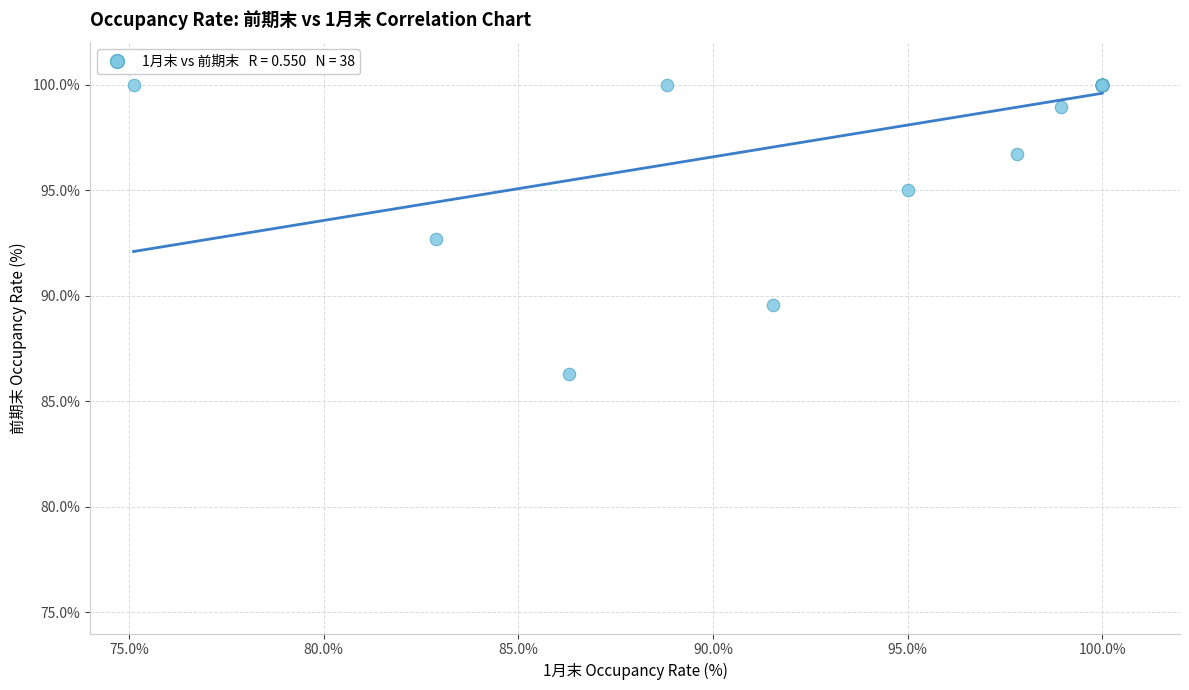

What Y value in the scatter plot is closest to 93?

92.7